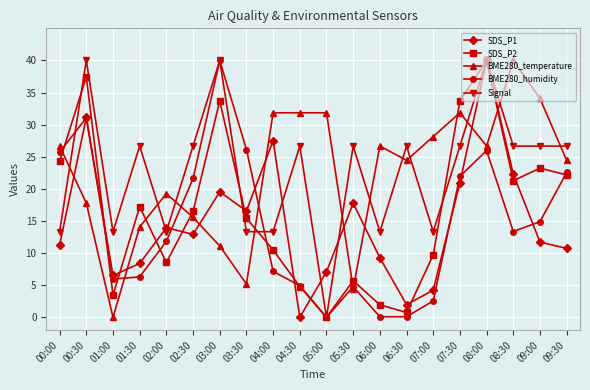

Where is the first local minimum for BME280_temperature?

01:00